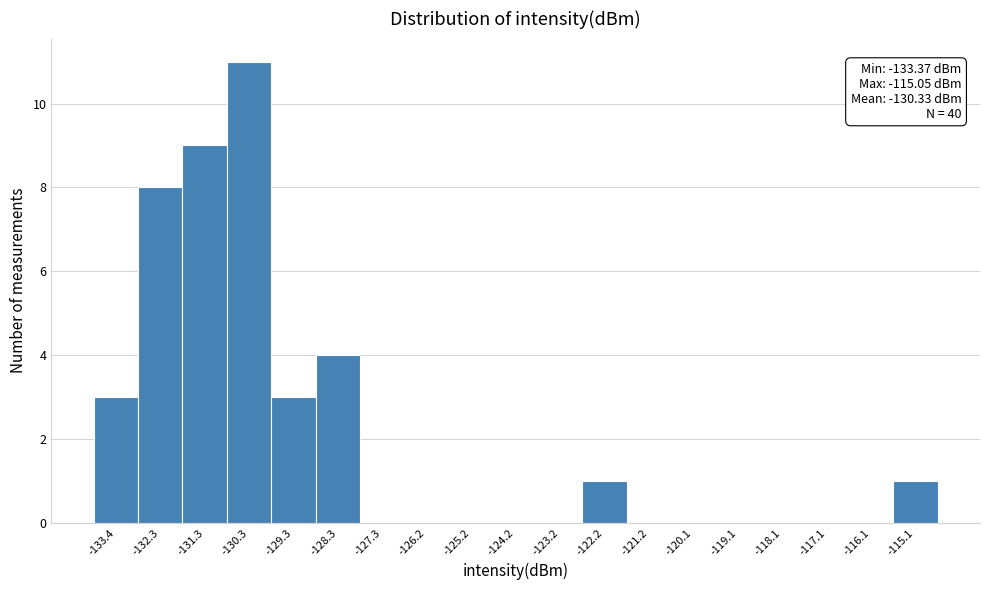

Which range on the x-axis has the tallest bar?

-130.8 to -129.8